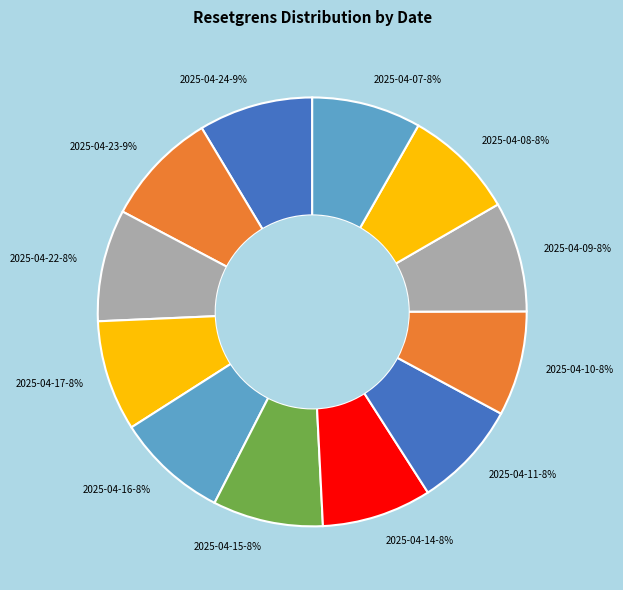

Is there a majority slice in this chart?

No